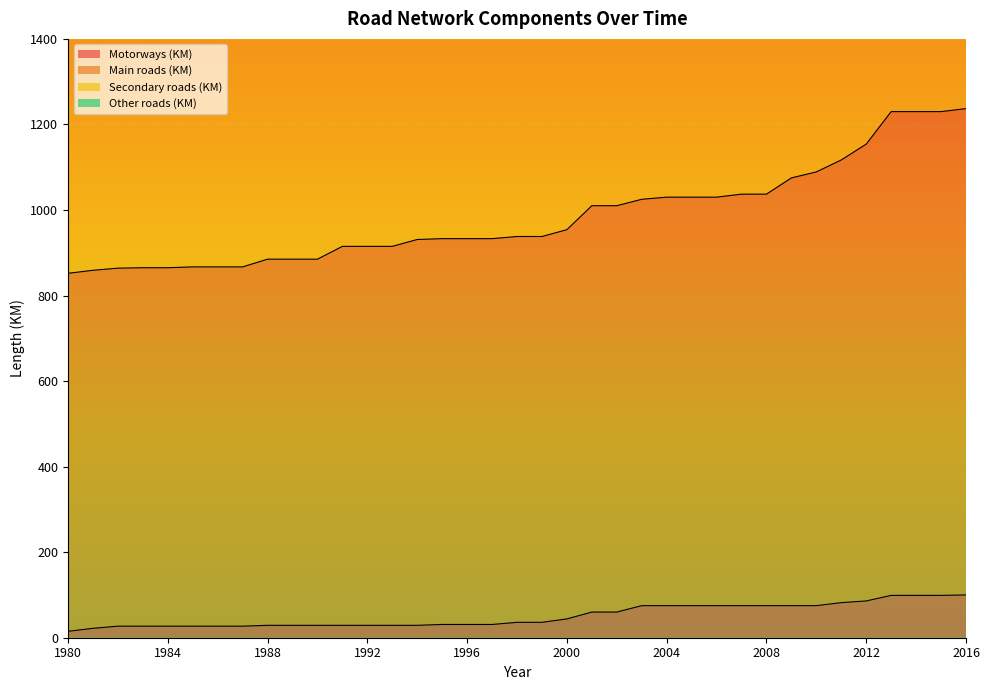

The Motorways (KM) series shows 82 at 2011. True or false?

True